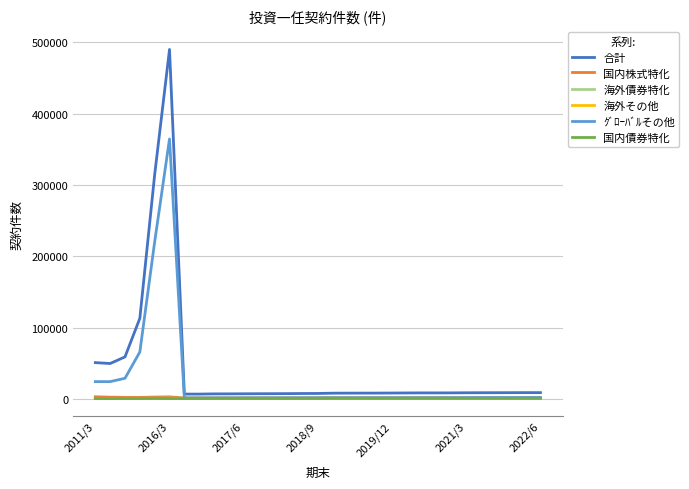

True or false: 合計 and 海外その他 cross at least once.

False